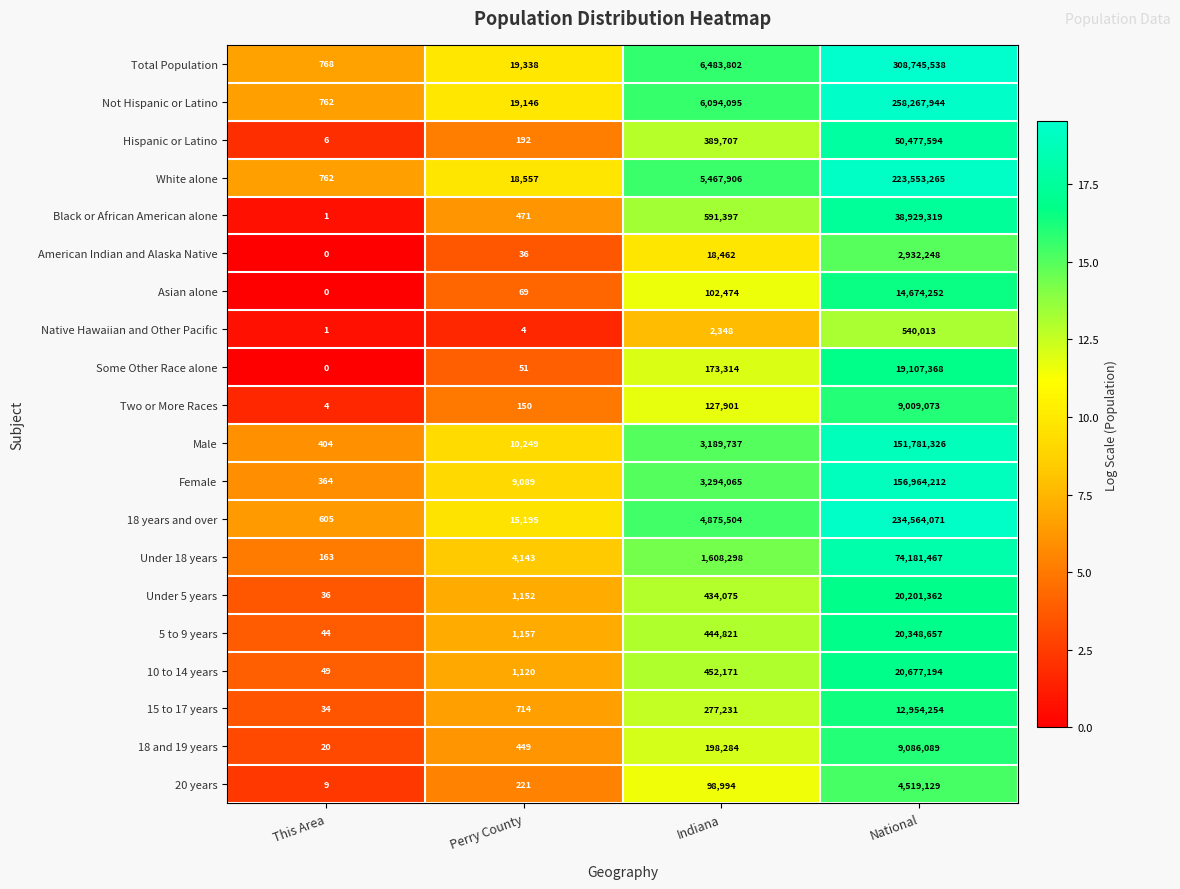

How many distinct data groups are displayed?

20